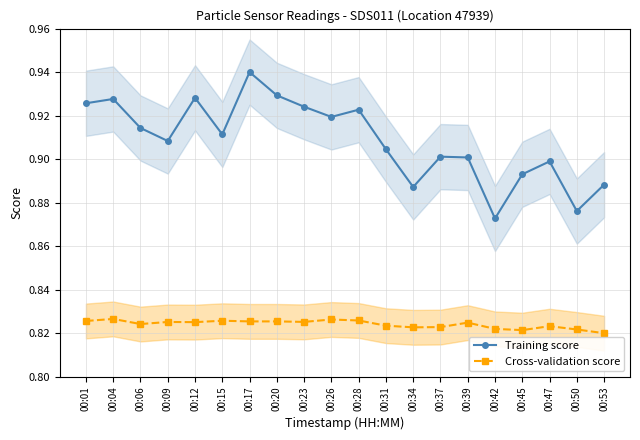

The Training score series shows 0.9 at 00:09. True or false?

True